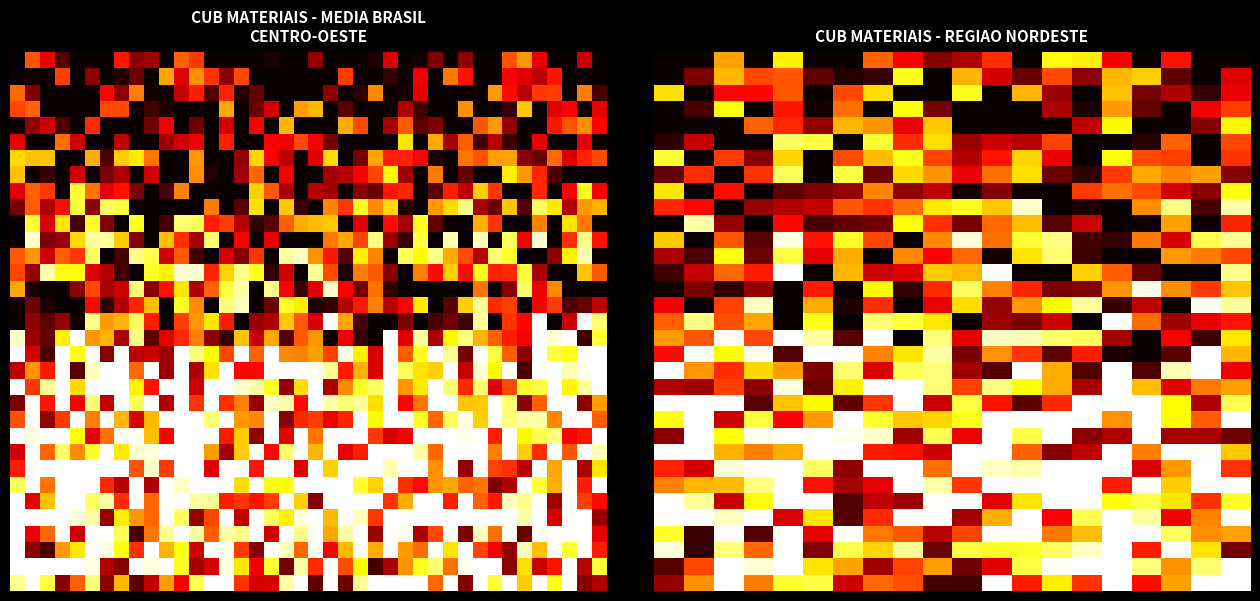

At which category does the chart reach its minimum across all series?

19